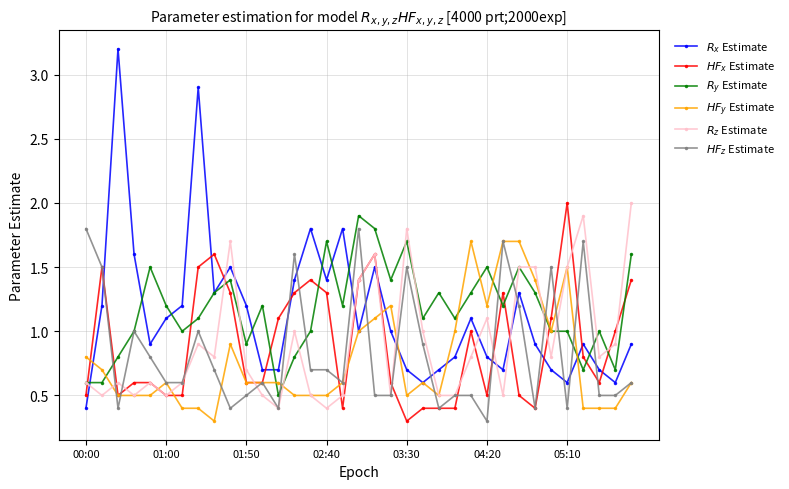

What is the minimum value shown in the chart?

0.3